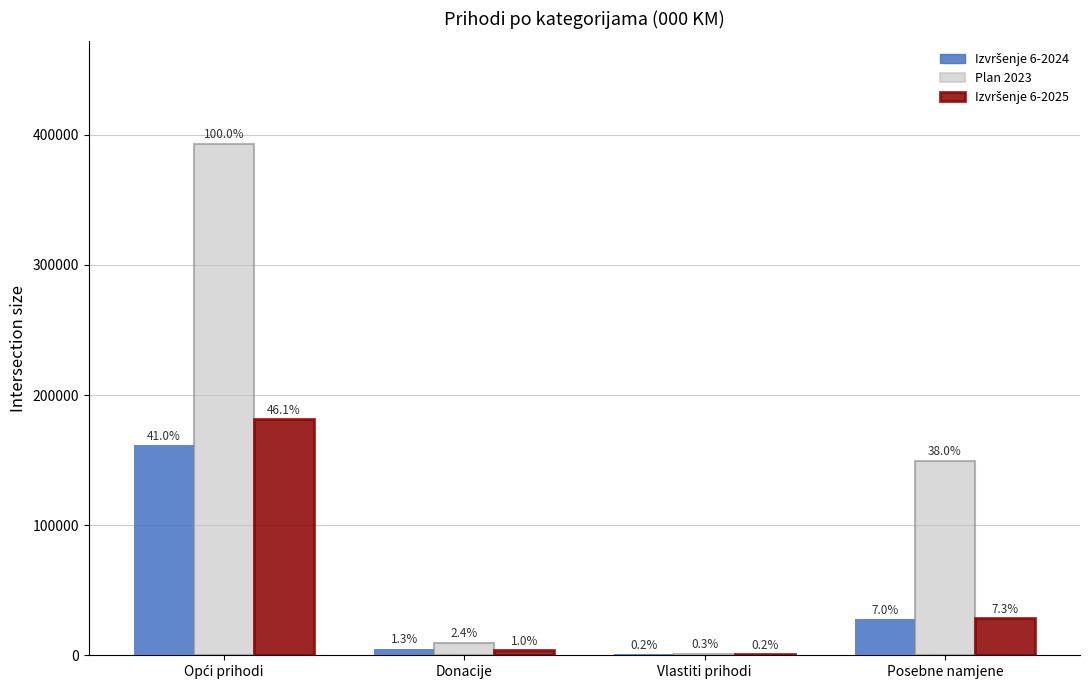

Is it true that Izvršenje 6-2024 equals 4962.6 at Donacije?

True